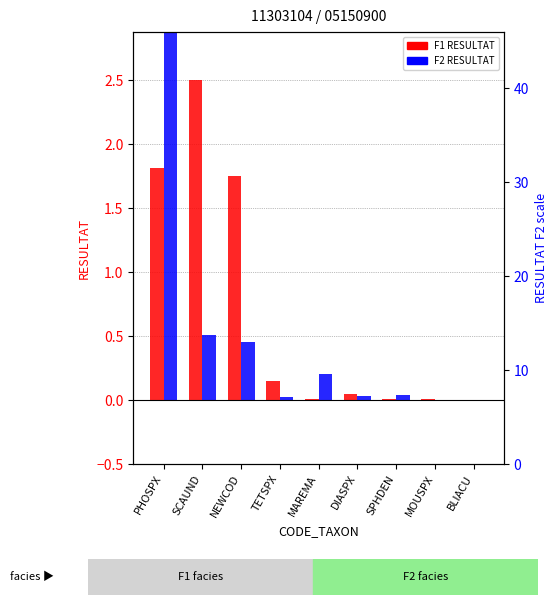

How many groups of bars are there?

9